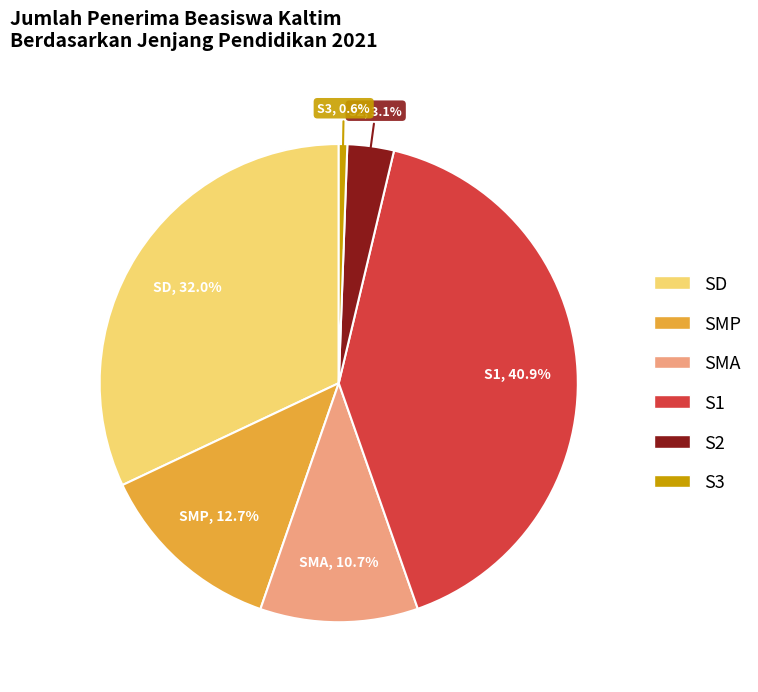

Rank the categories by value from lowest to highest.

S3, S2, SMA, SMP, SD, S1